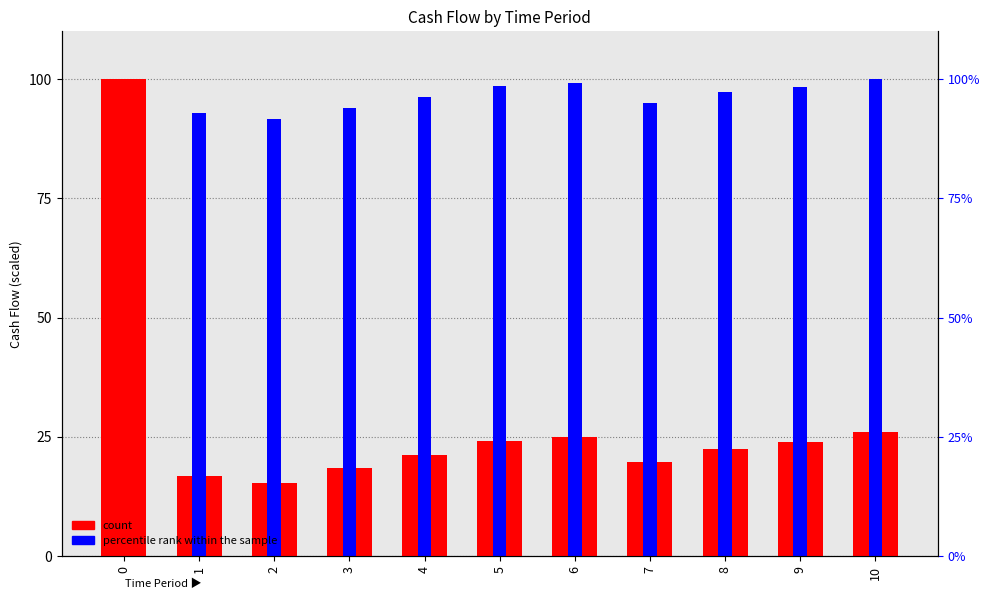

What is the value of the count bar at the 8th from the left?

19.7